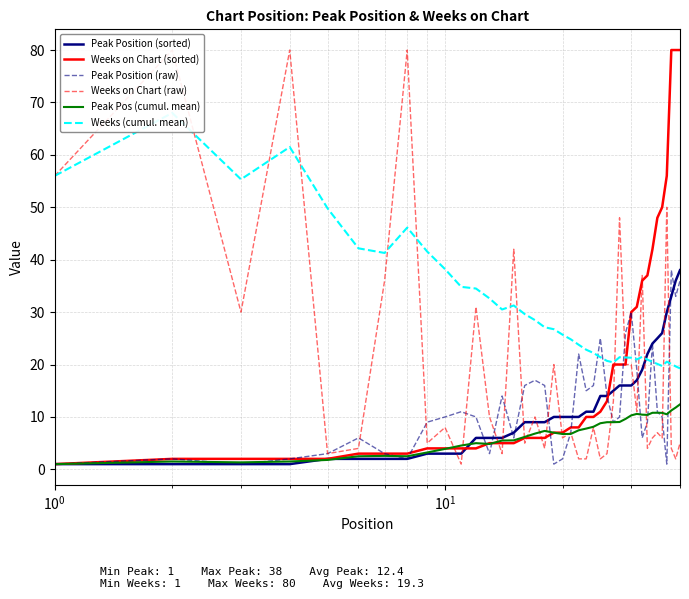

In Weeks (cumul. mean), how many points are higher than both neighbors (excluding endpoints)?

7